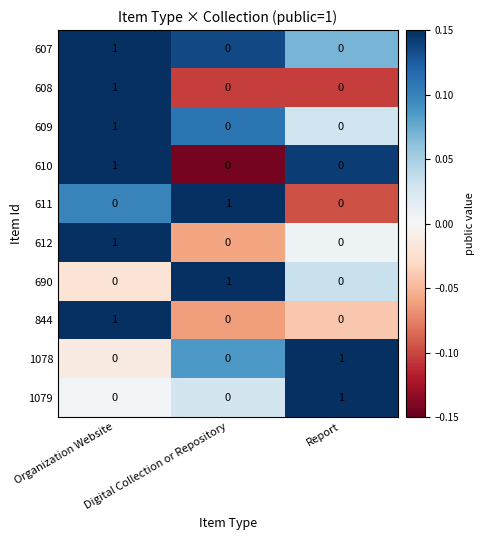

At how many categories does at least one series exceed 0?

3